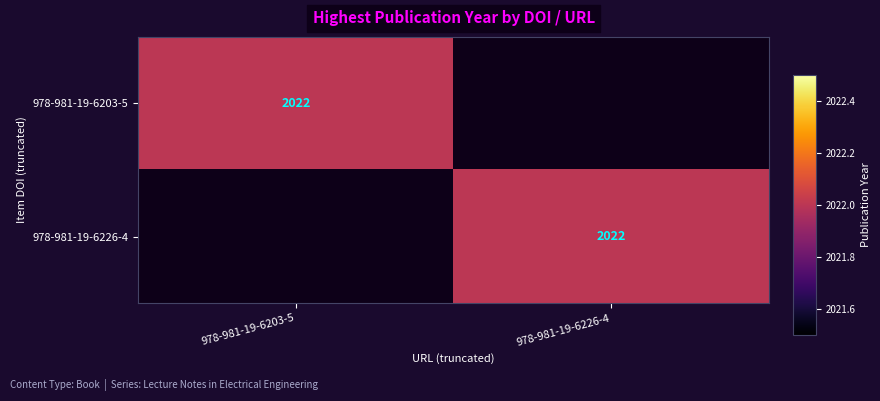

Is it true that 978-981-19-6226-4 equals 2022 at 978-981-19-6226-4?

True